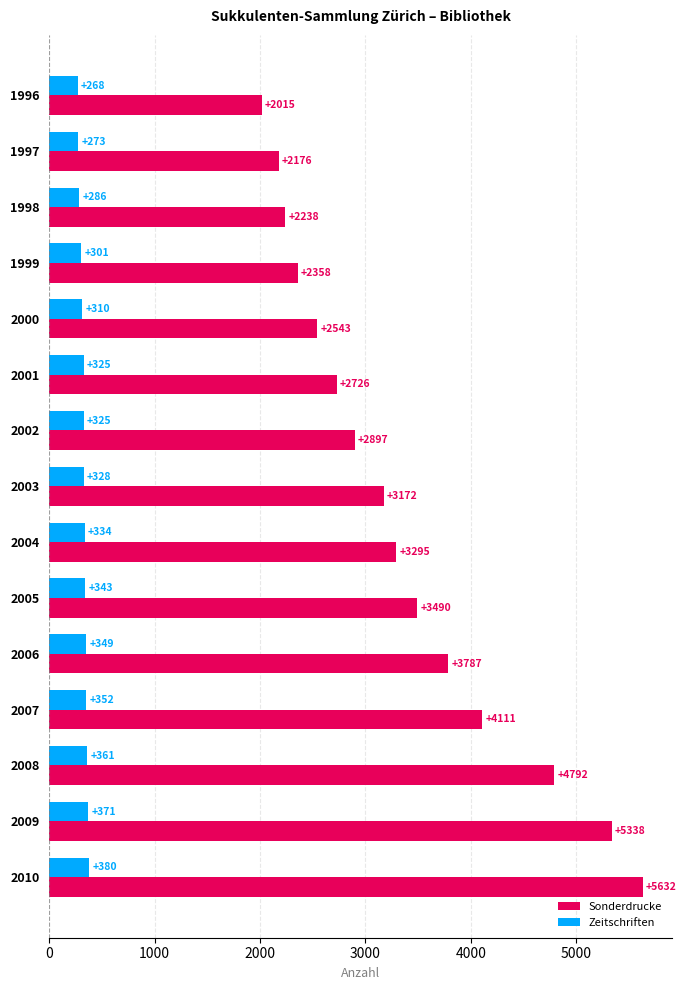

The Sonderdrucke series shows 2238 at 1998. True or false?

True